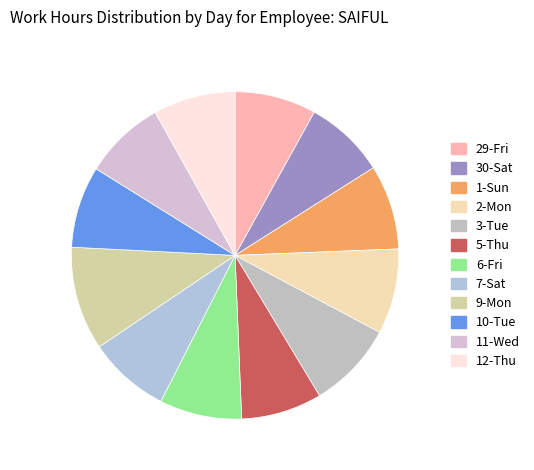

True or false: 30-Sat accounts for 8% of the total.

True